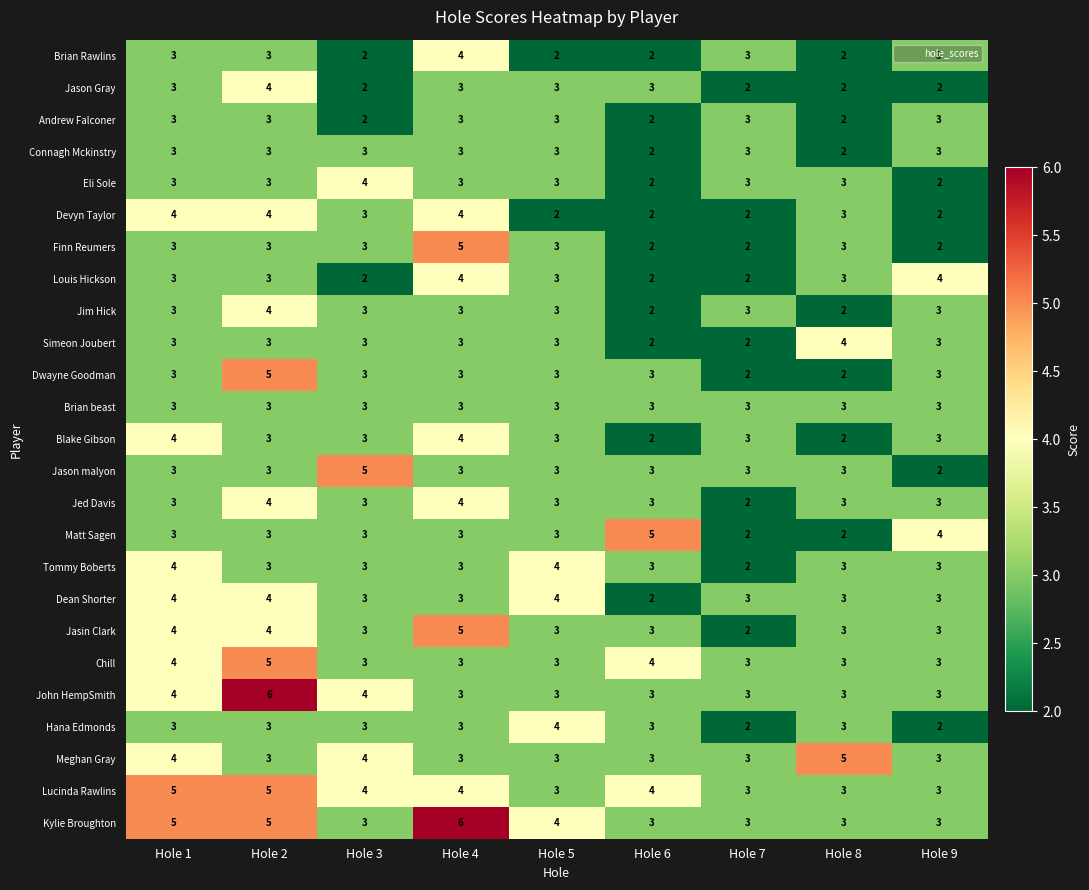

What is the approximate value of Jason malyon at Hole 4?

3